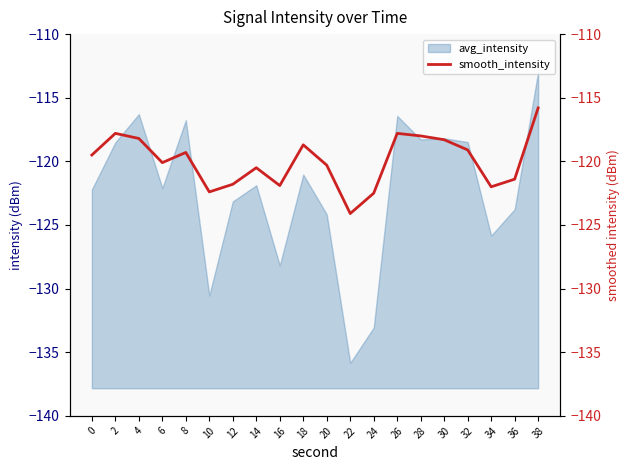

The value of avg_intensity at 26 is -176.2. True or false?

False